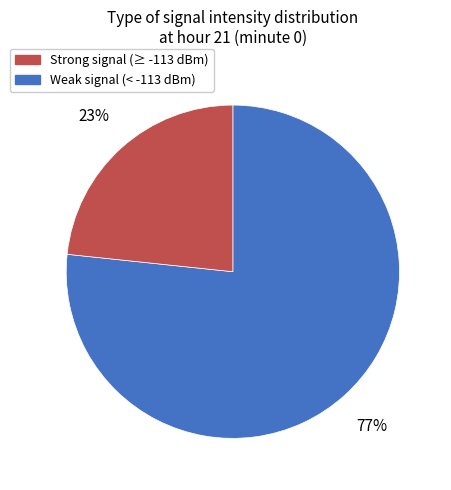

To the nearest percent, what is the average slice percentage?

50%